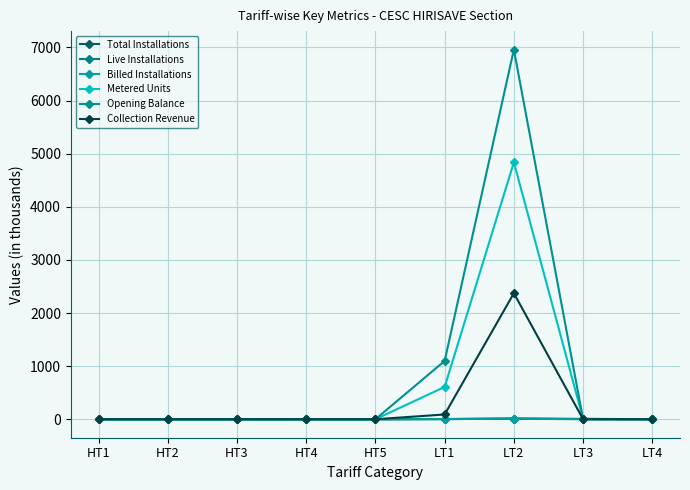

How many lines are shown in the chart?

6